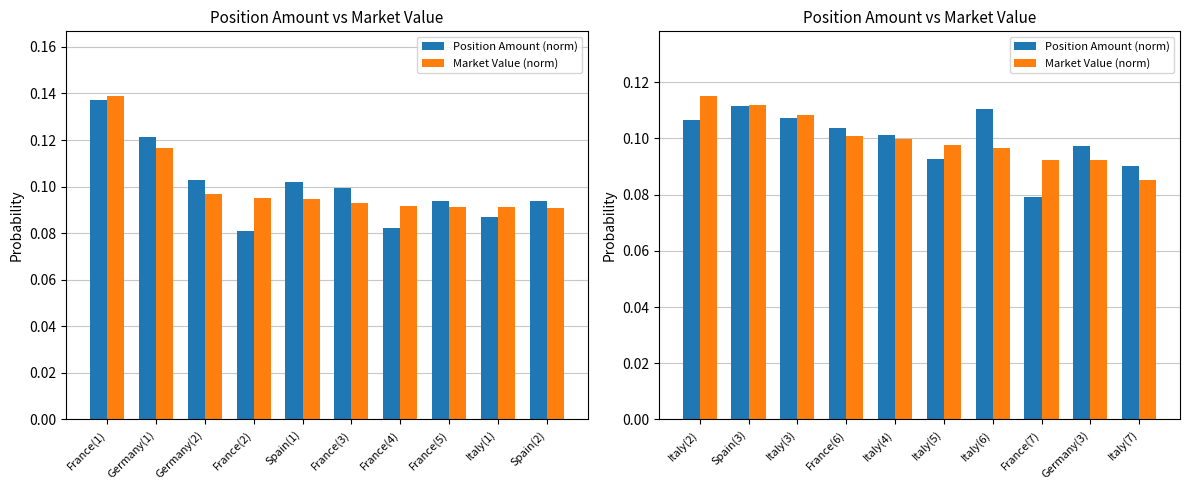

What is the sum of the Market Value (norm) values at Germany(3) and France(6)?

0.2